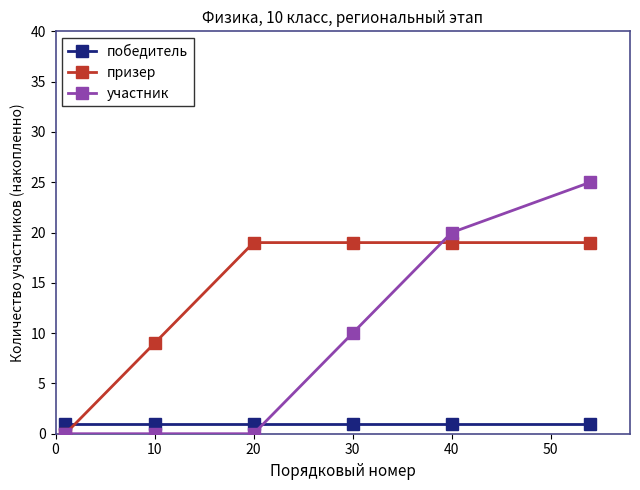

Reading right to left, what are all the values shown in this chart?

победитель: 1	1	1	1	1	1
призер: 19	19	19	19	9	0
участник: 25	20	10	0	0	0